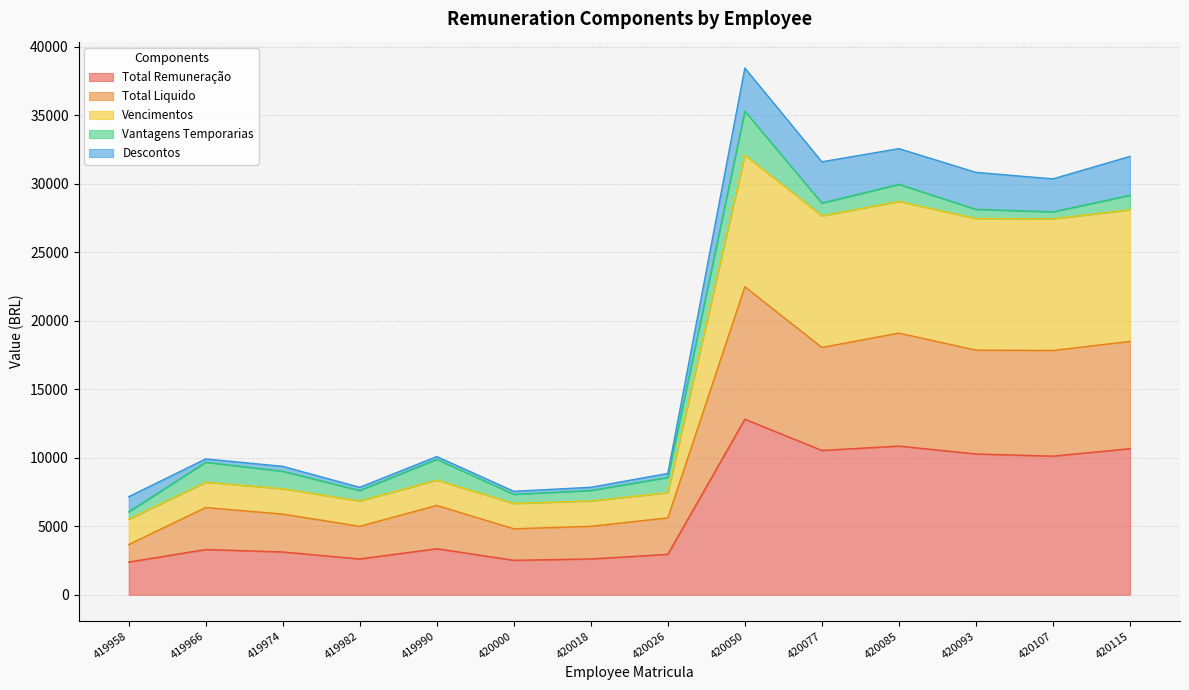

How many data points in Total Liquido are above 6520?

7